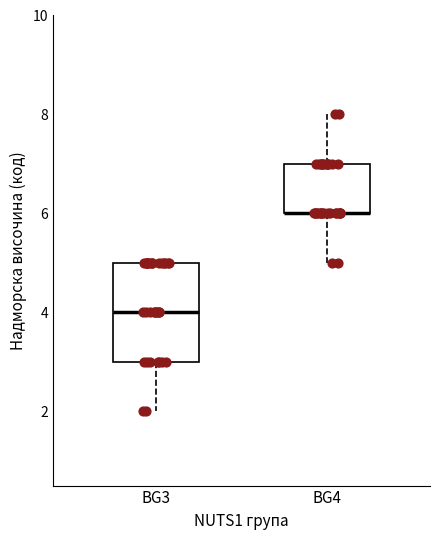

Comparing the boxes themselves (not the whiskers), which one is the tallest?

BG3